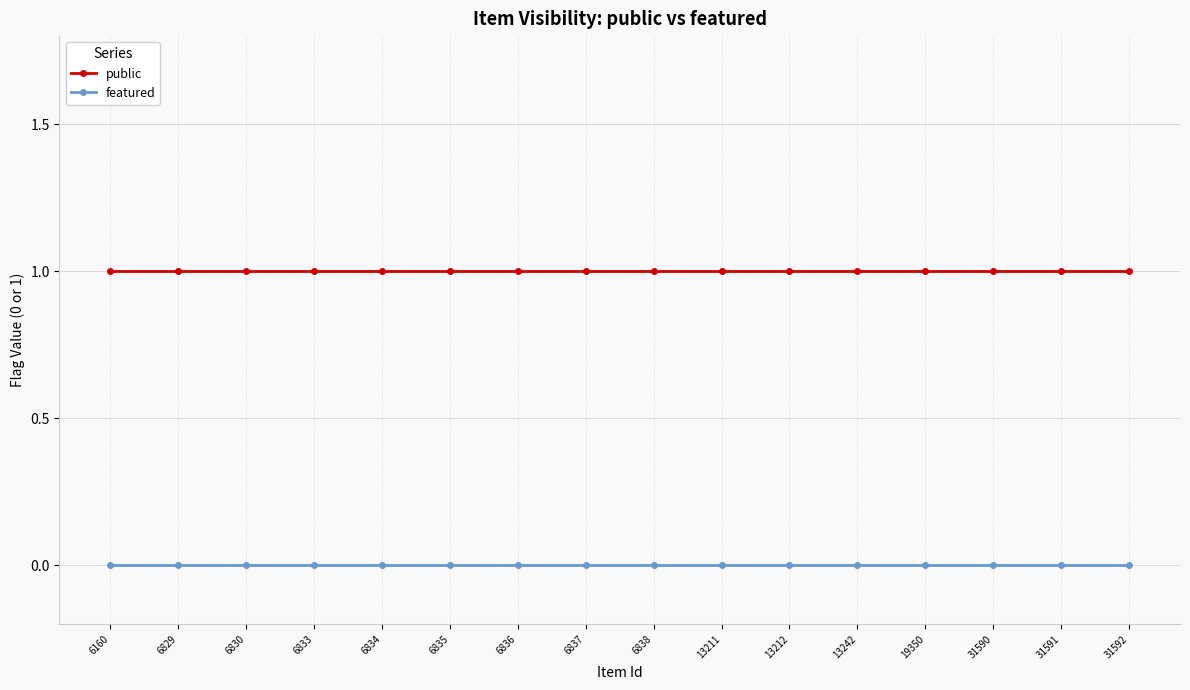

Is the value of public at 13212 greater than the value of featured at 6836?

Yes